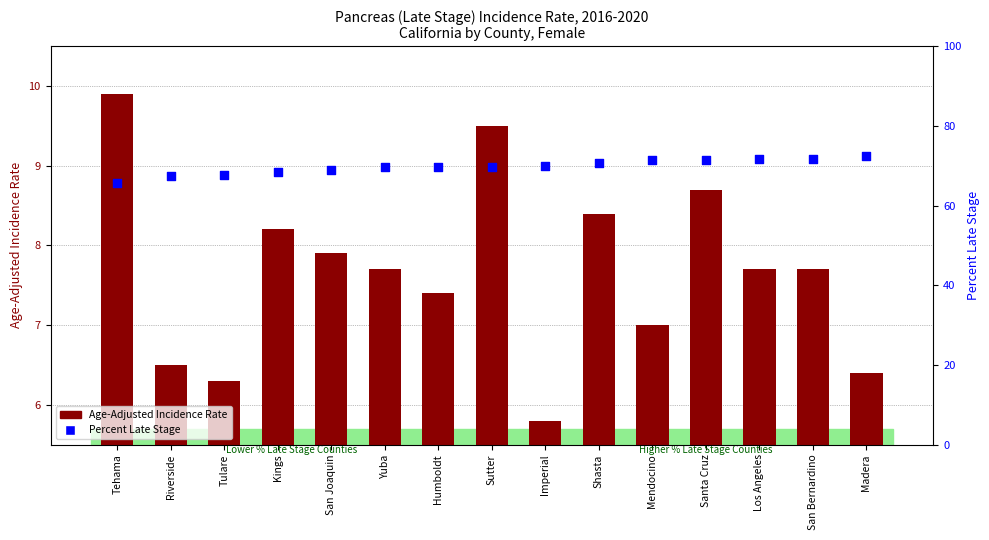

At how many categories does at least one series exceed 70?

6